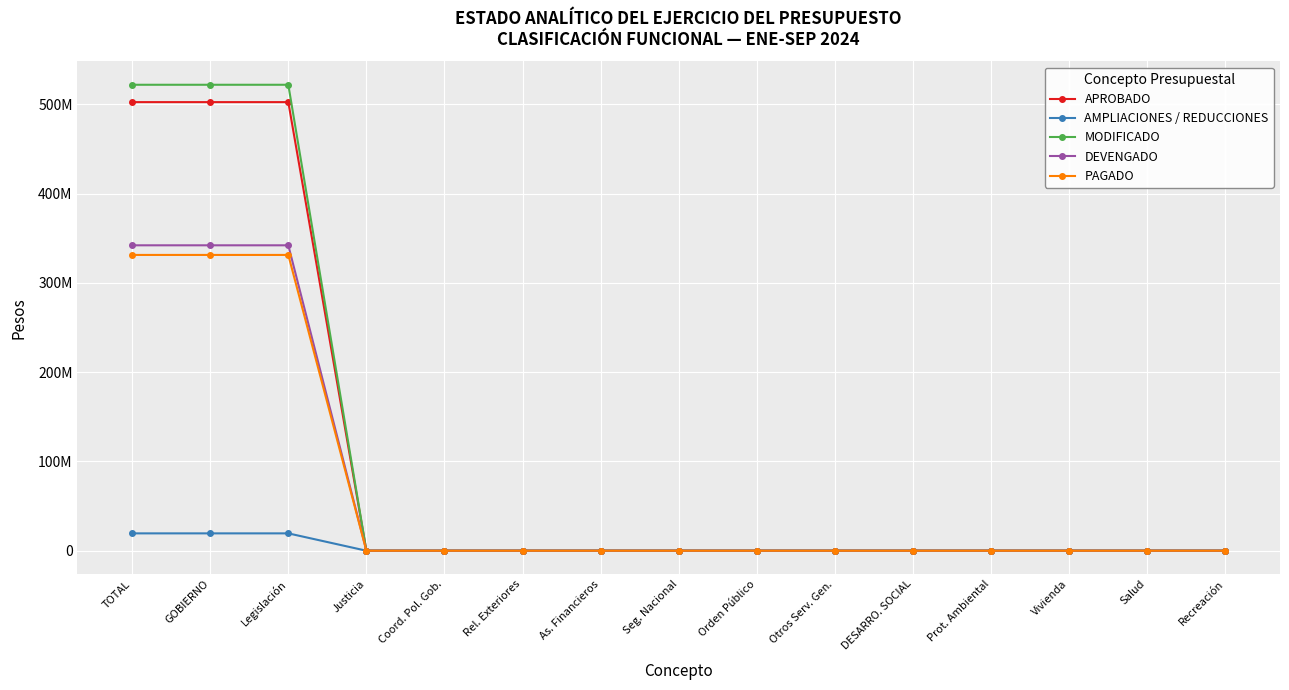

What is the difference between the maximum and second lowest values in the PAGADO series?

331425304